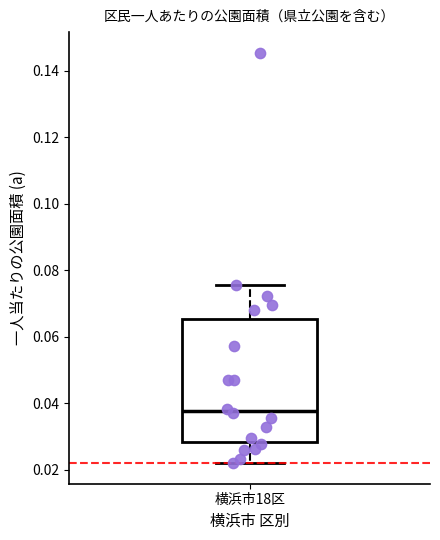

Transcribe this box plot: give where the median line is, the range the box spans, and where the two whiskers end, as read against the y-axis. The values are not printed on the chart, so give them approximately, as read against the axis.

median 0.038, box 0.028 to 0.066, whiskers 0.022 to 0.076